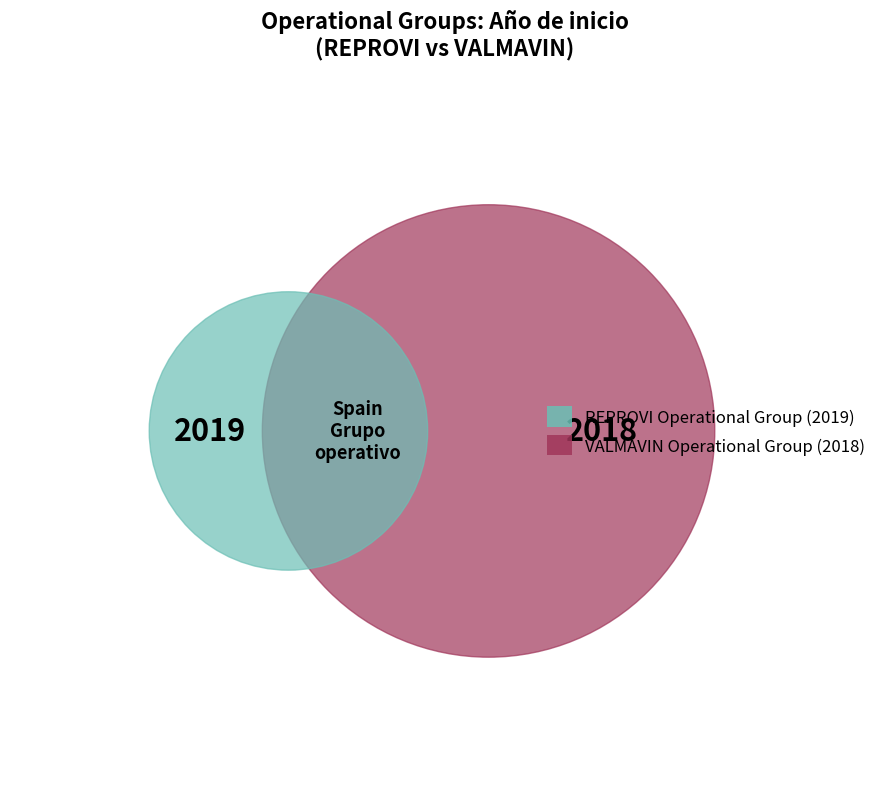

How many slices are in this pie chart?

2